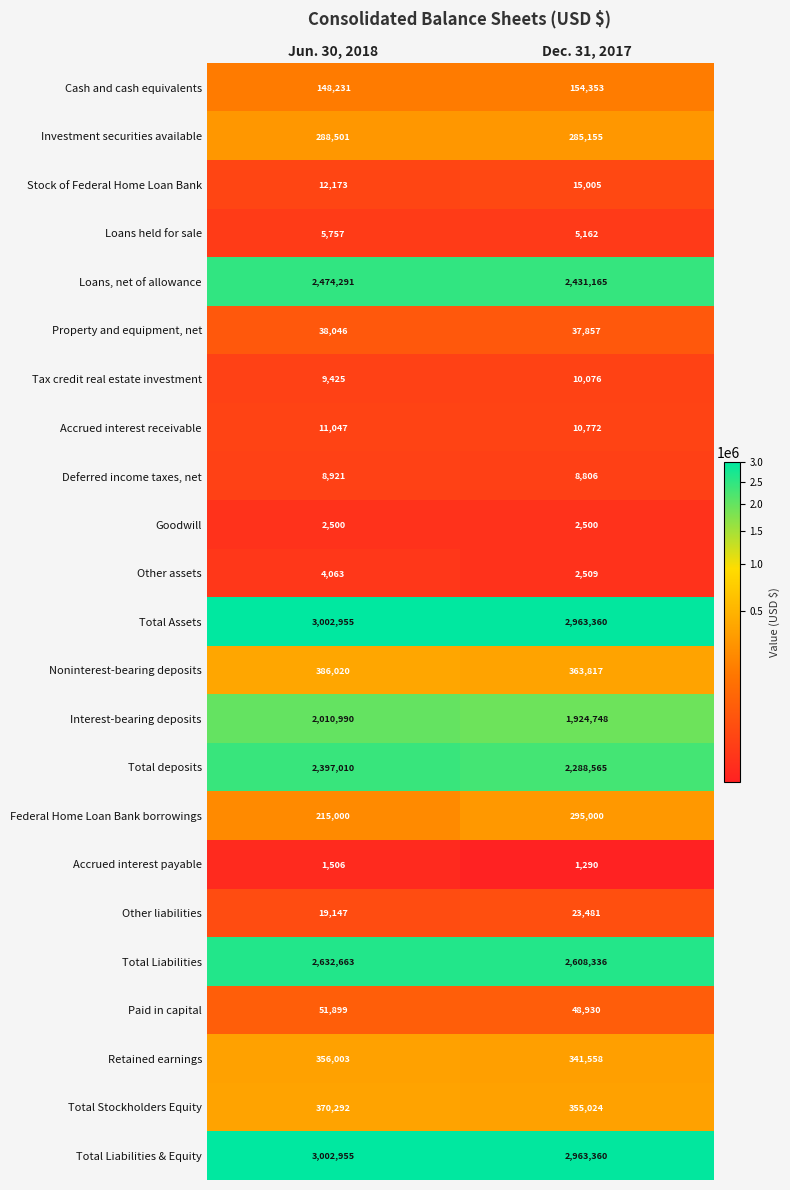

Between Jun. 30, 2018 and Dec. 31, 2017, which series saw the biggest shift?

Total deposits